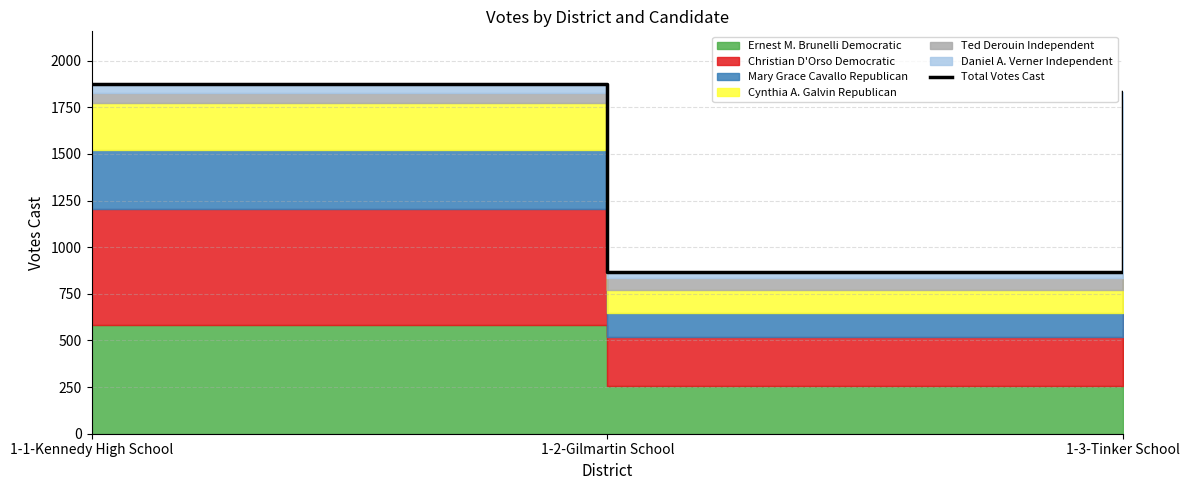

Reading left to right, extract all data points from this chart.

1876	867	1830